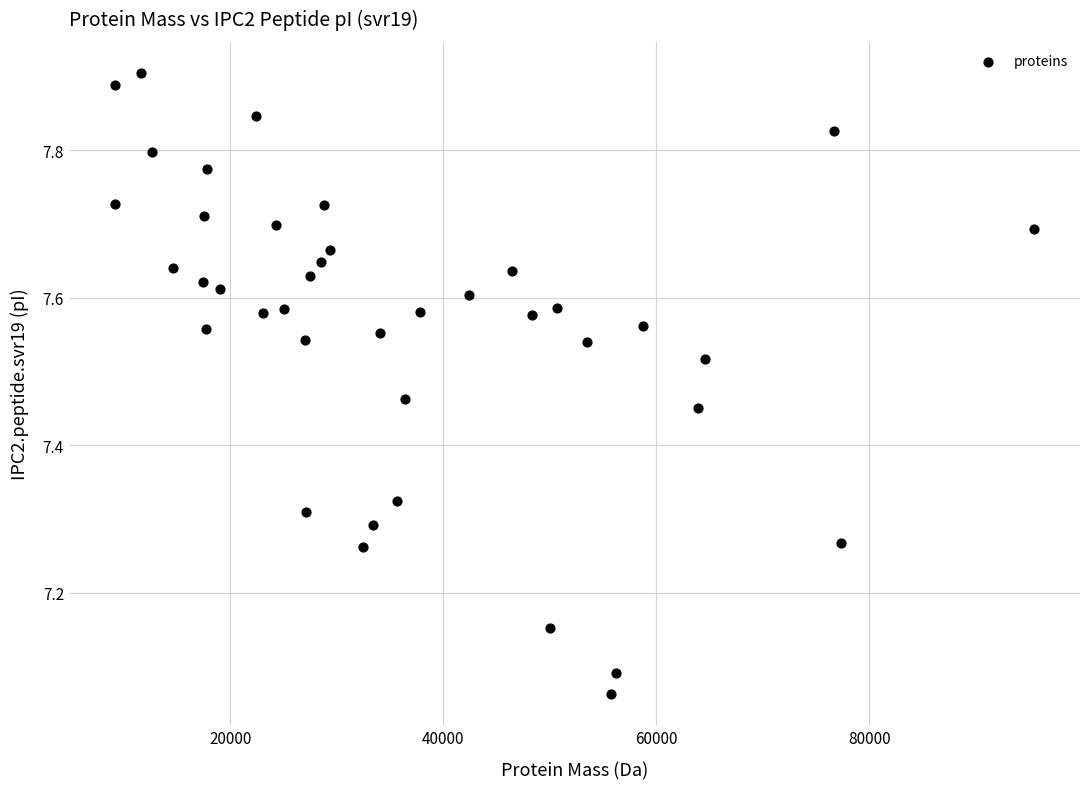

What is the range of X values (max minus min)?

86299.9